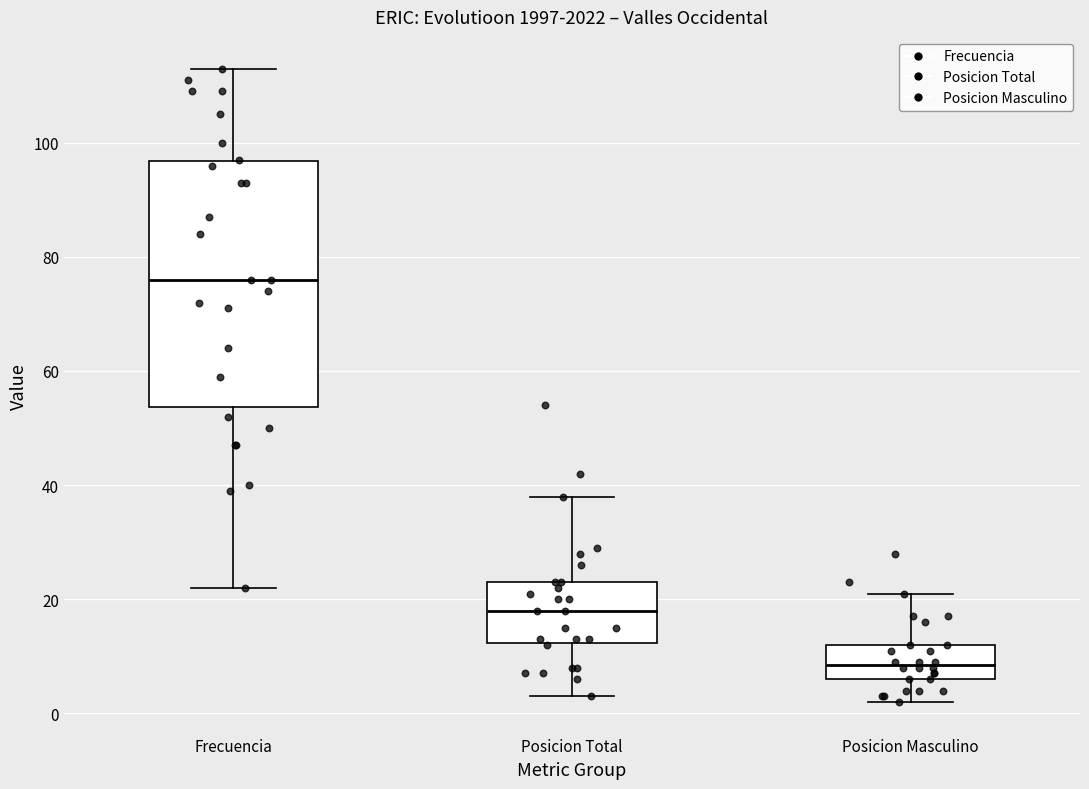

Which box has the lowest median line?

Posicion Masculino